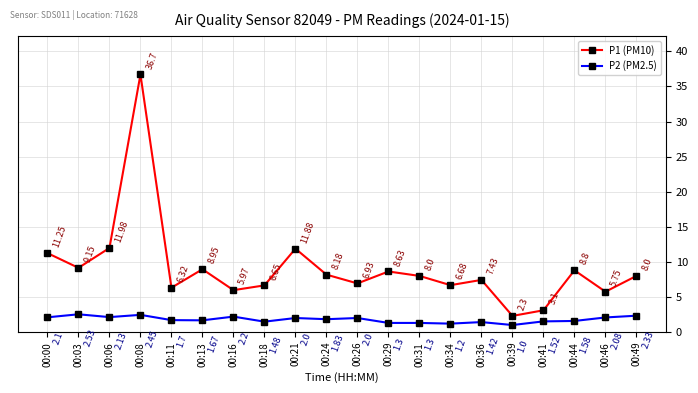

Which category has the lowest value in the P1 (PM10) series?

00:39